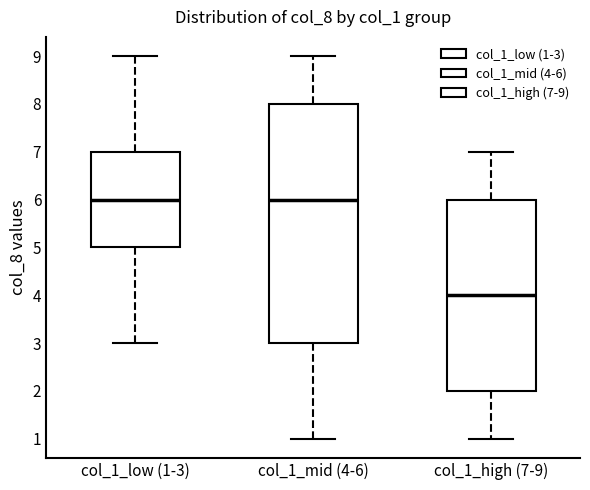

Comparing the boxes themselves (not the whiskers), which one is the tallest?

col_1_mid (4-6)